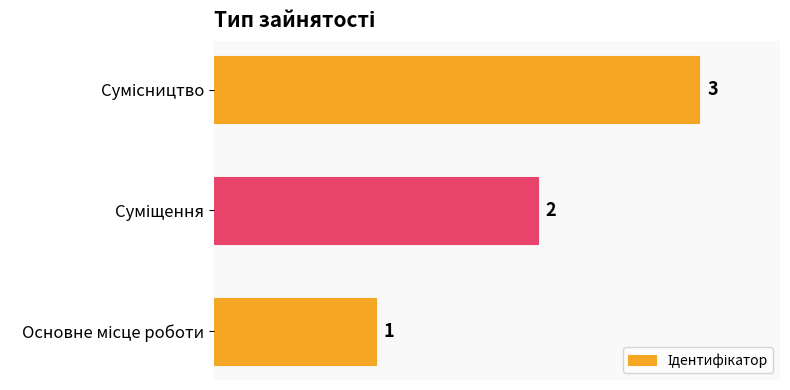

What is the sum of all values?

6